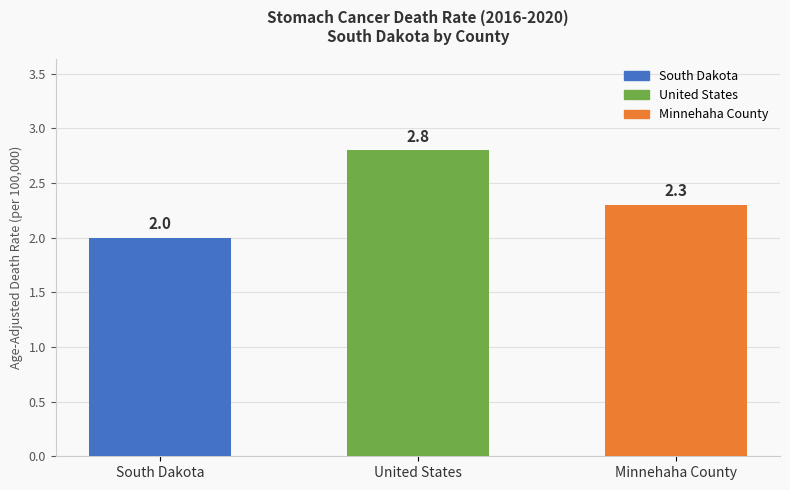

Rank the categories by value from lowest to highest.

South Dakota, Minnehaha County, United States